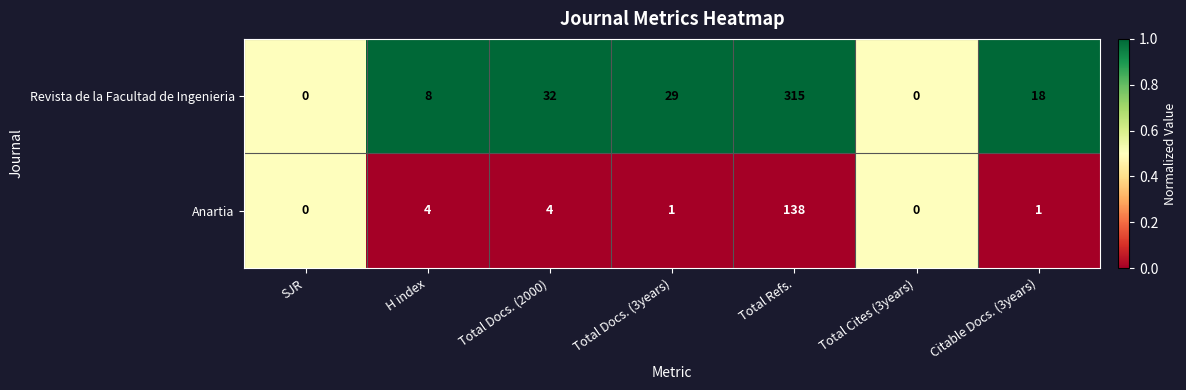

What is the approximate value of Anartia at Total Docs. (2000), to the nearest 5?

5